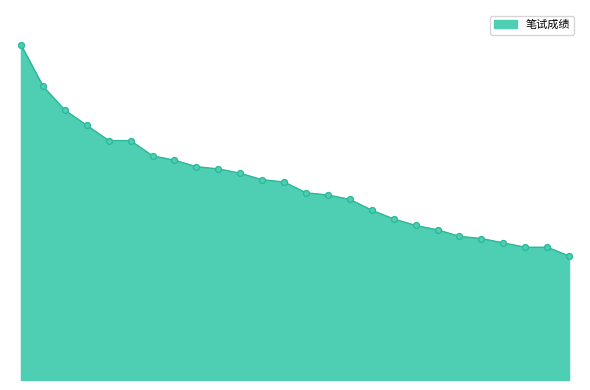

Is this an area chart (filled region under the line)?

Yes